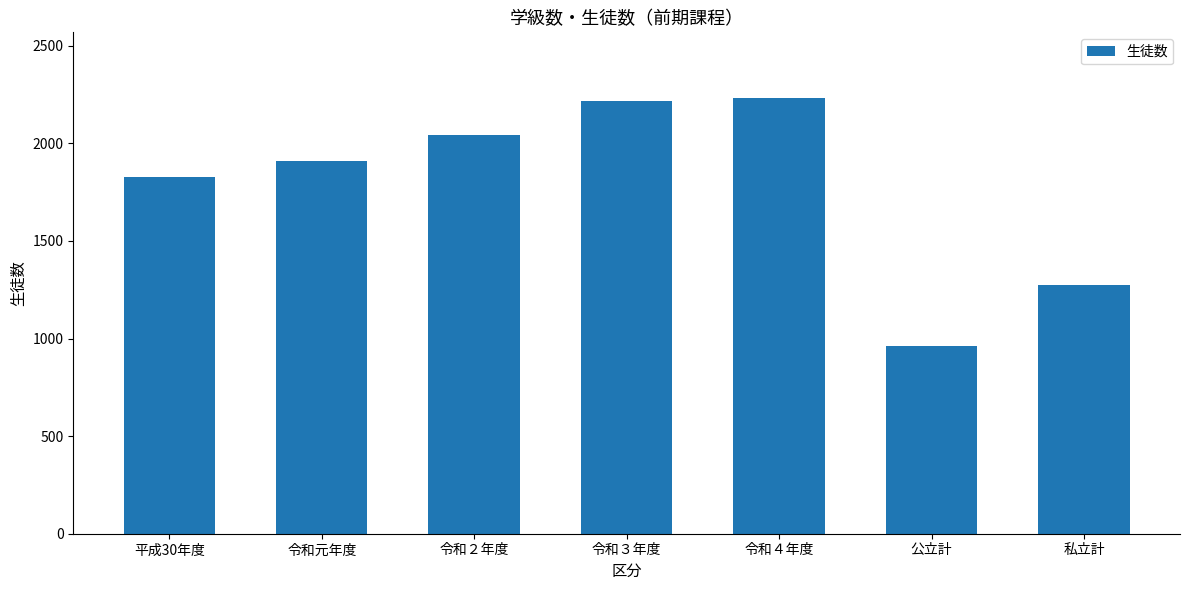

What is the approximate value at 平成30年度?

1828